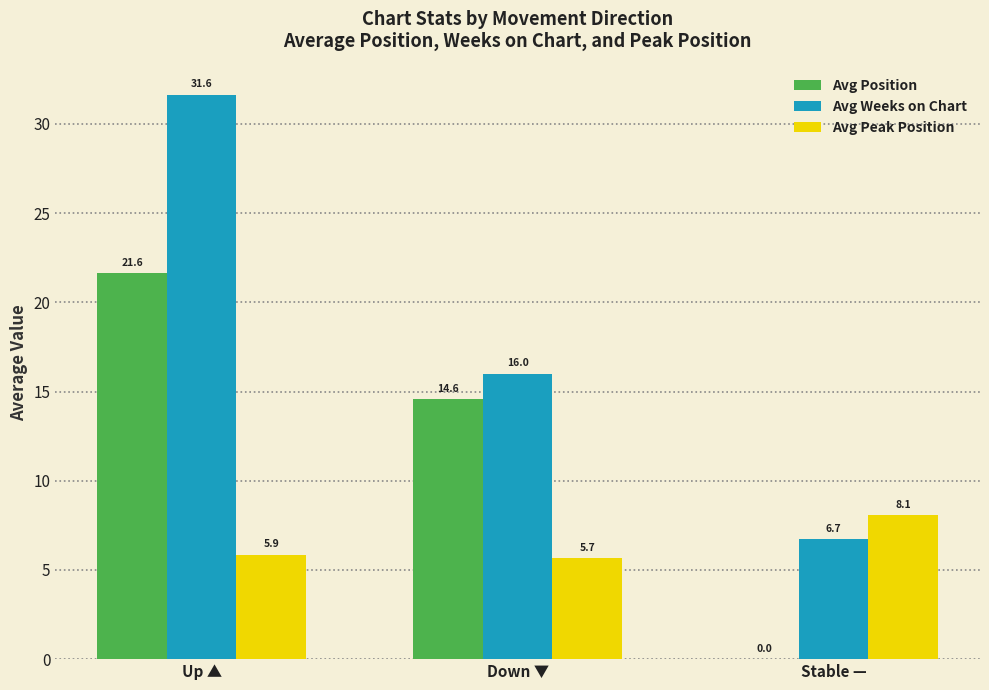

What is the average value of the Avg Peak Position series?

6.5